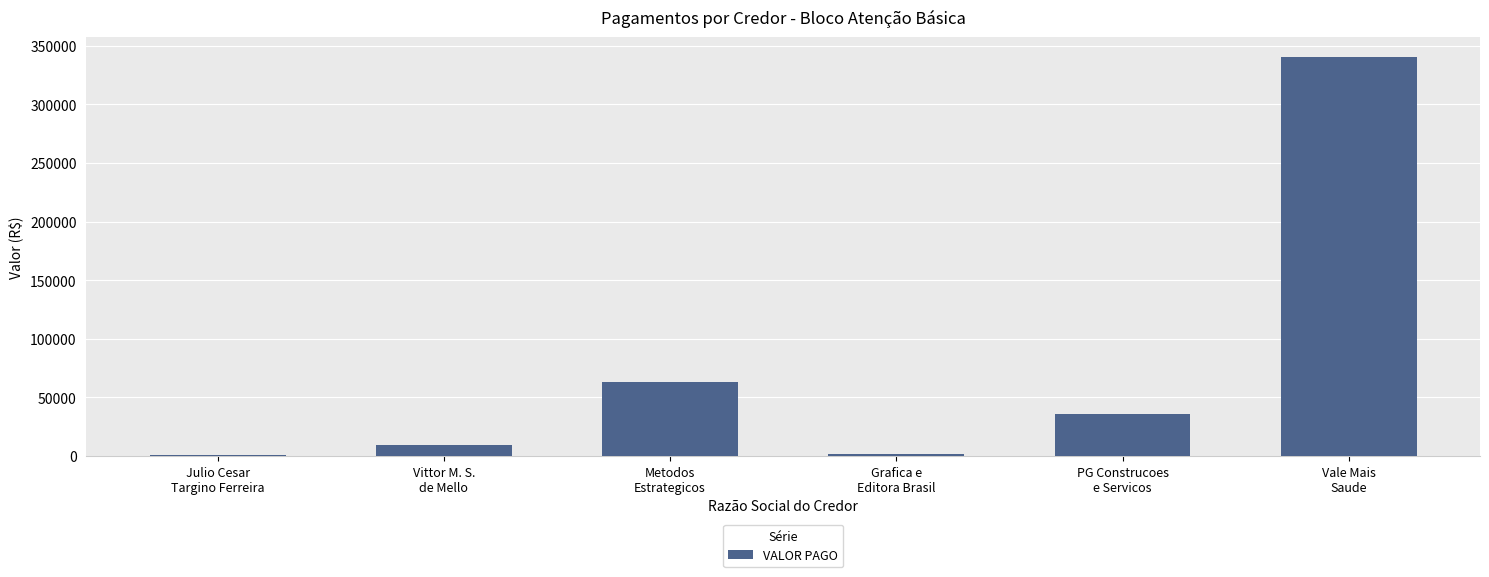

What is the maximum value shown in the chart?

340423.0